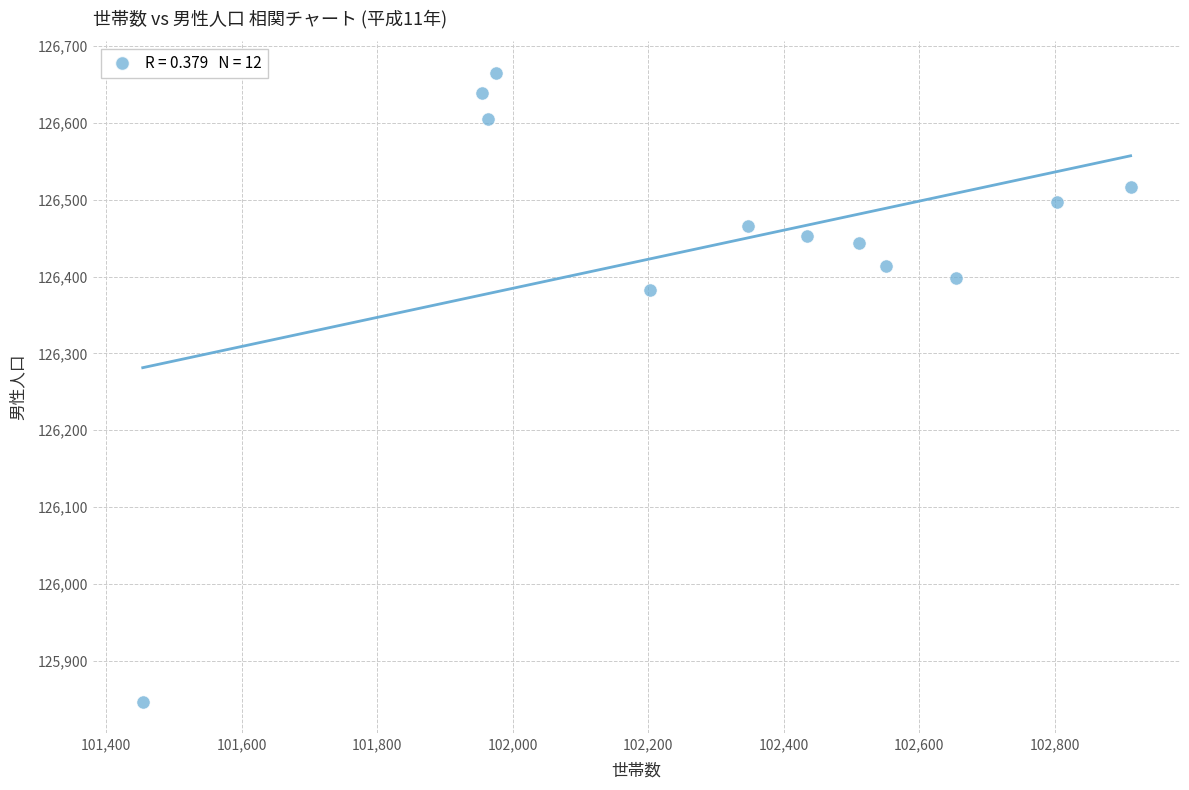

What Y value in the scatter plot is closest to 126256?

126383